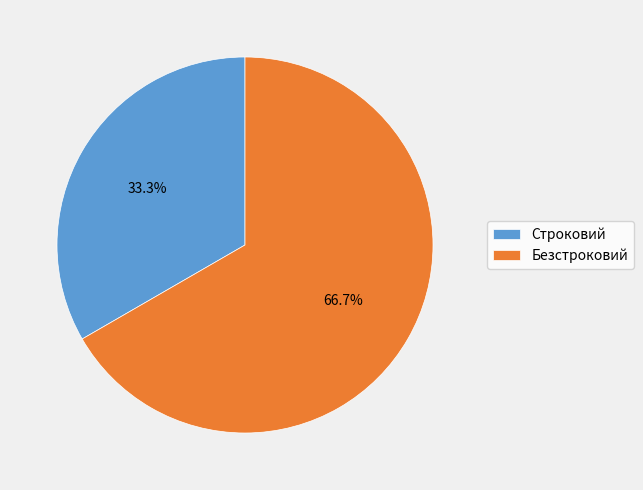

True or false: Строковий accounts for 33% of the total.

True